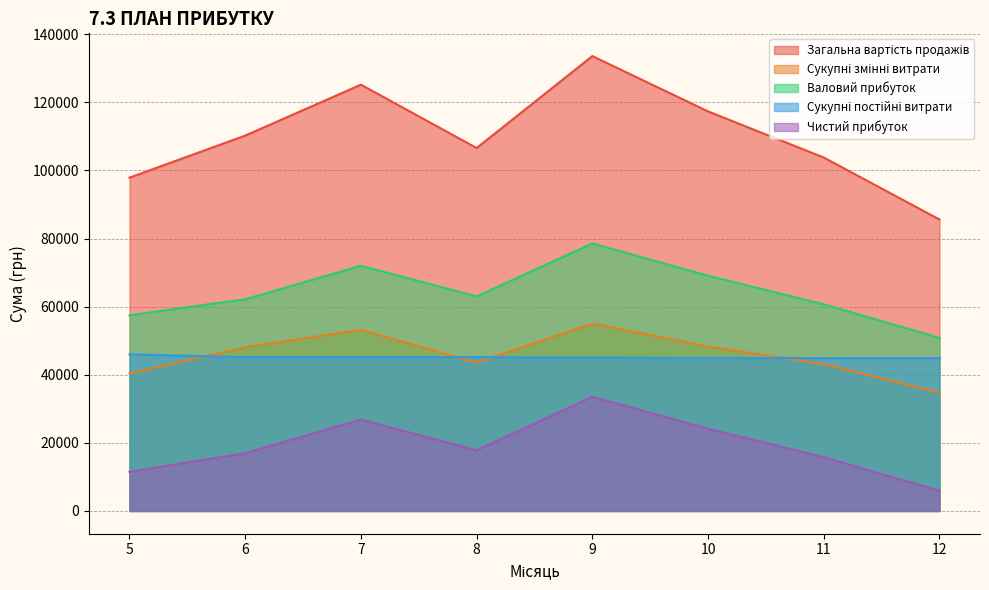

What is the difference between the second highest and second lowest values in the Чистий прибуток series?

15324.4